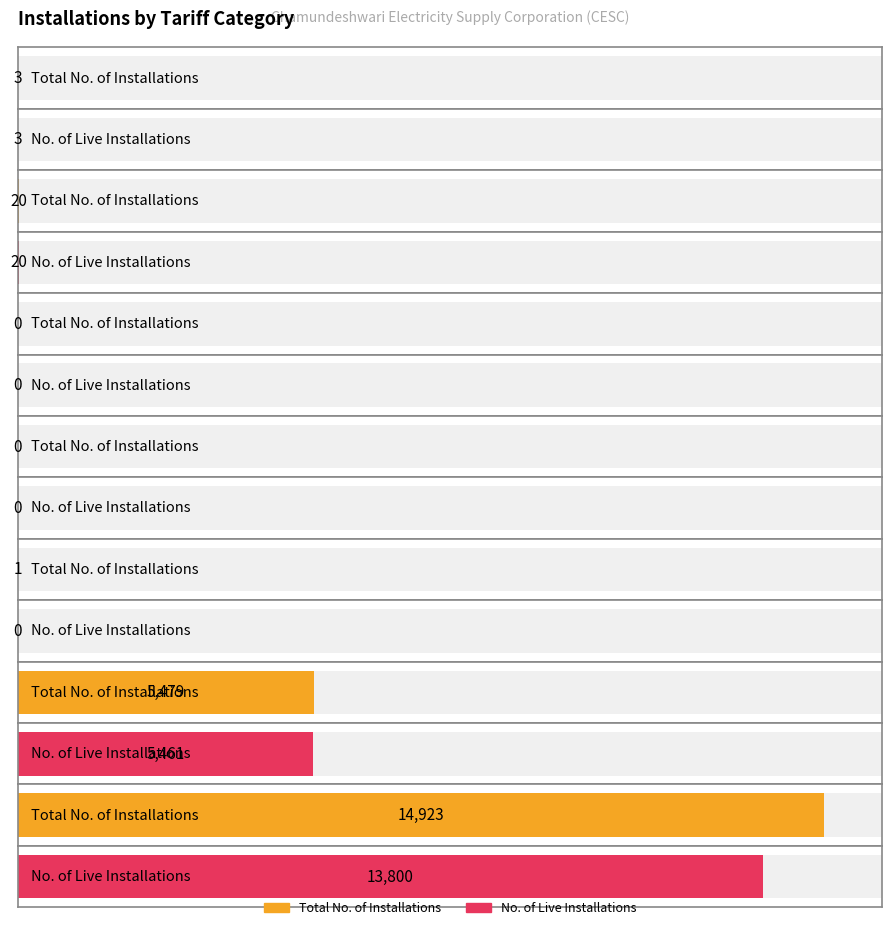

Reading right to left, transcribe all the data shown in this chart.

Total No. of Installations: 14923	5479	1	0	0	20	3
No. of Live Installations: 13800	5461	0	0	0	20	3